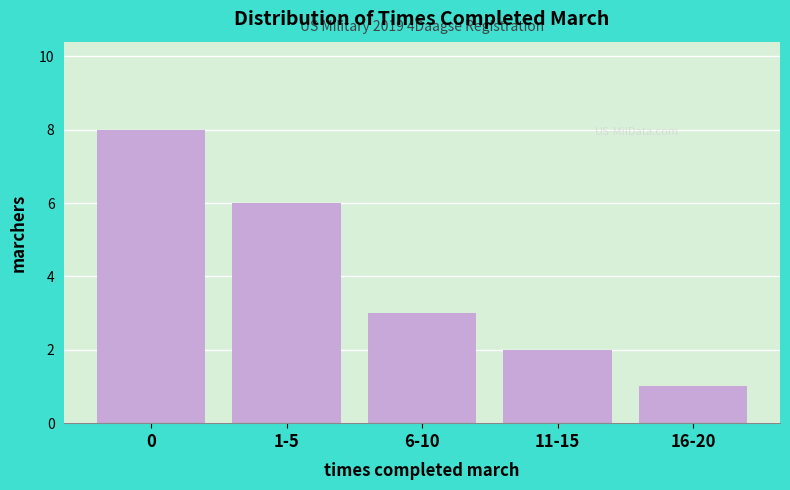

Reading right to left, what are all the values shown in this chart?

16-20=1	11-15=2	6-10=3	1-5=6	0=8